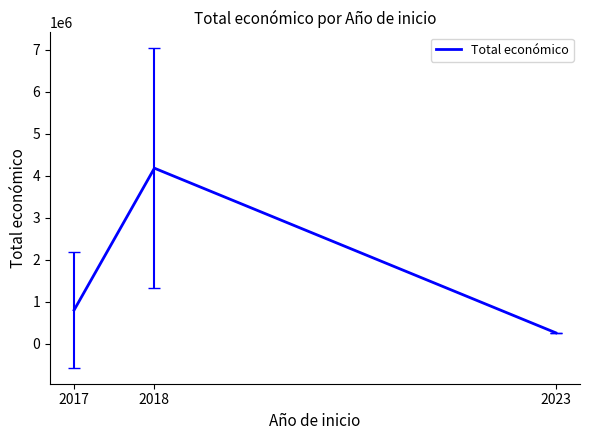

Rank the categories by value from highest to lowest.

2018, 2017, 2023